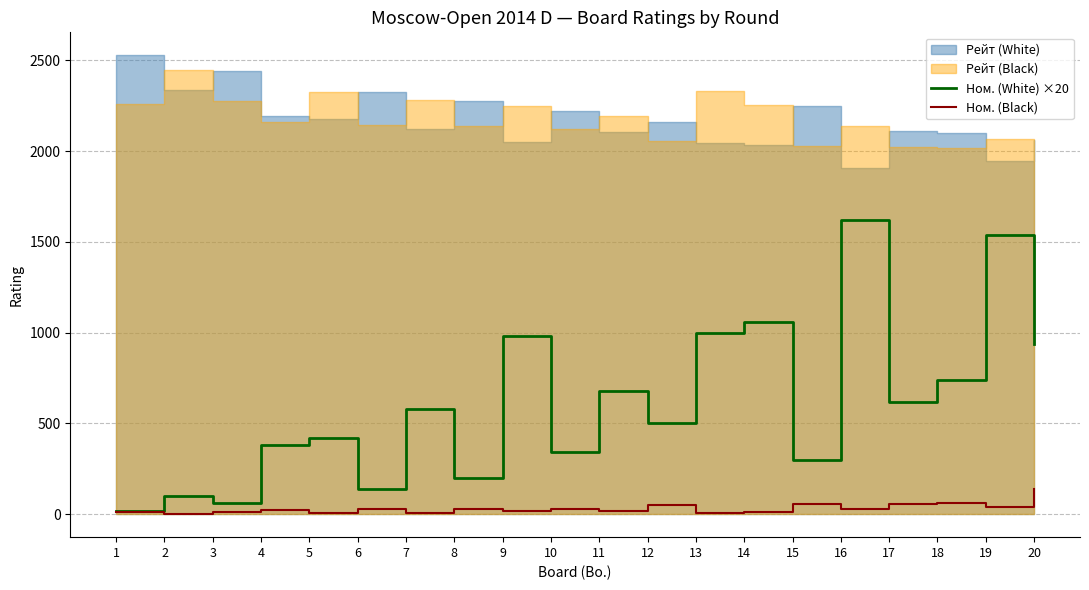

What is the difference between the maximum and minimum values in the Ном. (Black) series?

136